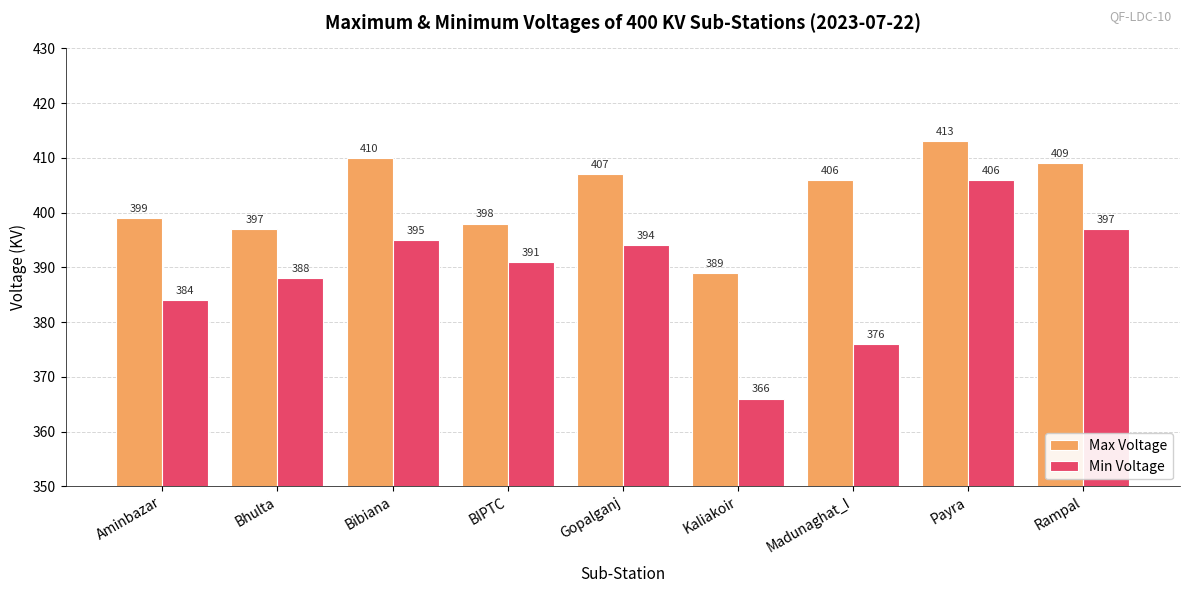

What is the difference between the Min Voltage values at Aminbazar and BIPTC?

7